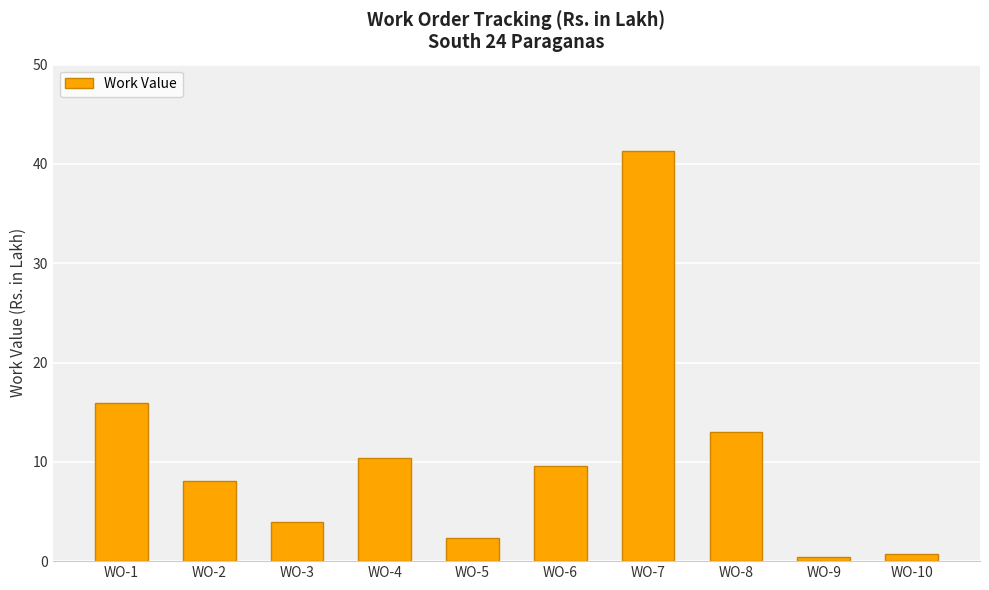

Count the number of data series in this chart.

1